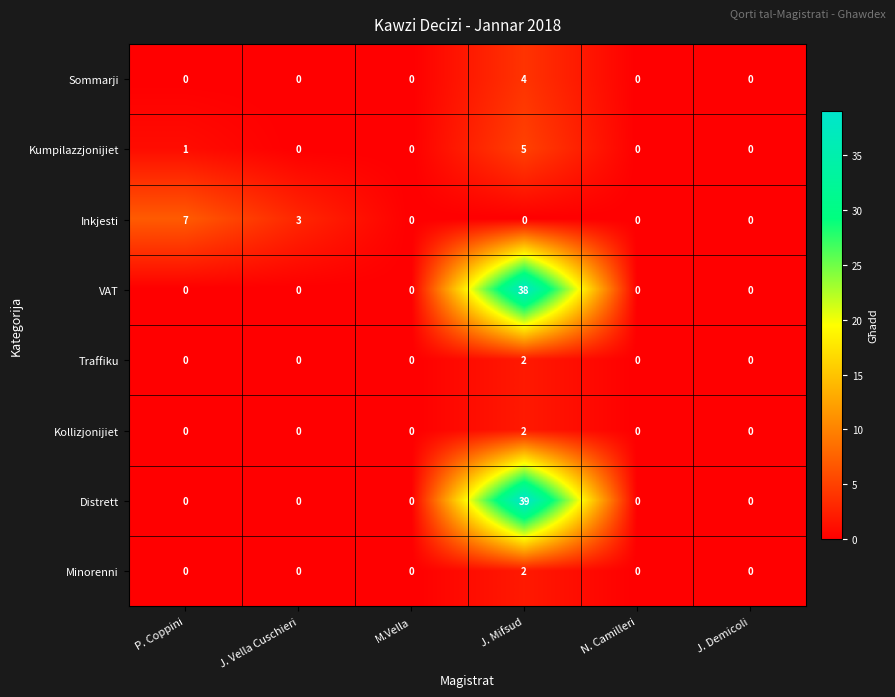

True or false: VAT has a value of -17 at J. Vella Cuschieri.

False